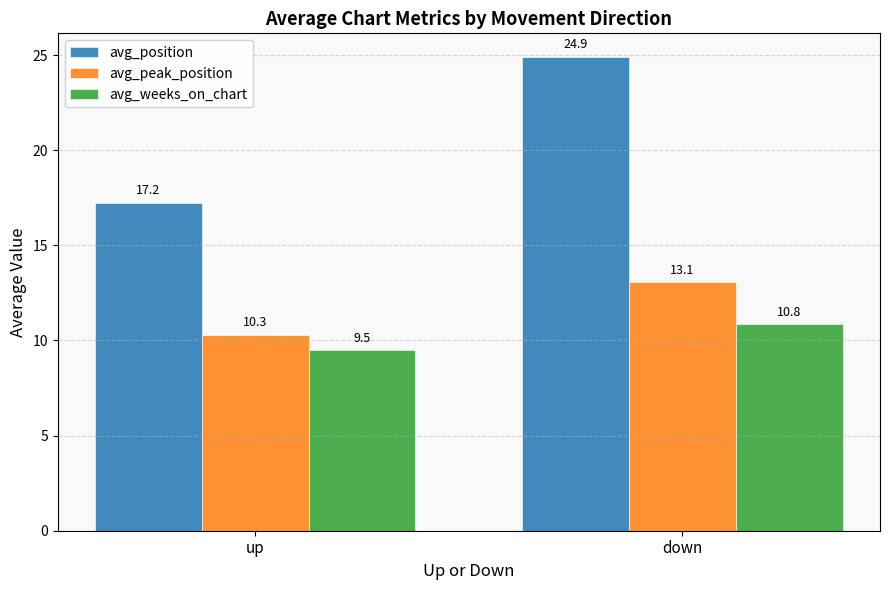

At which label does avg_weeks_on_chart first exceed 10?

down